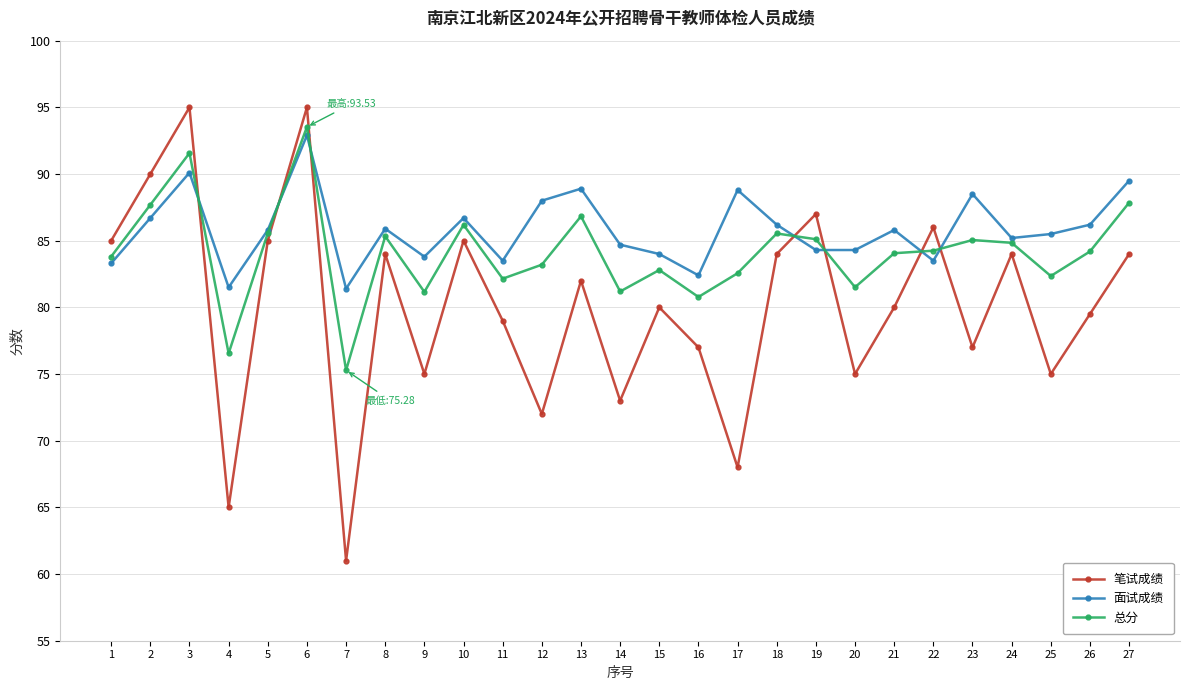

At which label does 笔试成绩 first exceed 80?

1